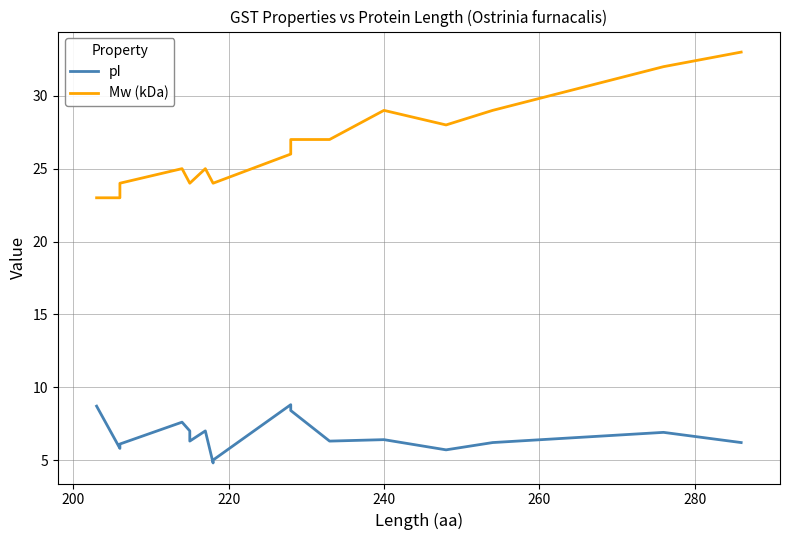

At how many categories does at least one series exceed 9?

17